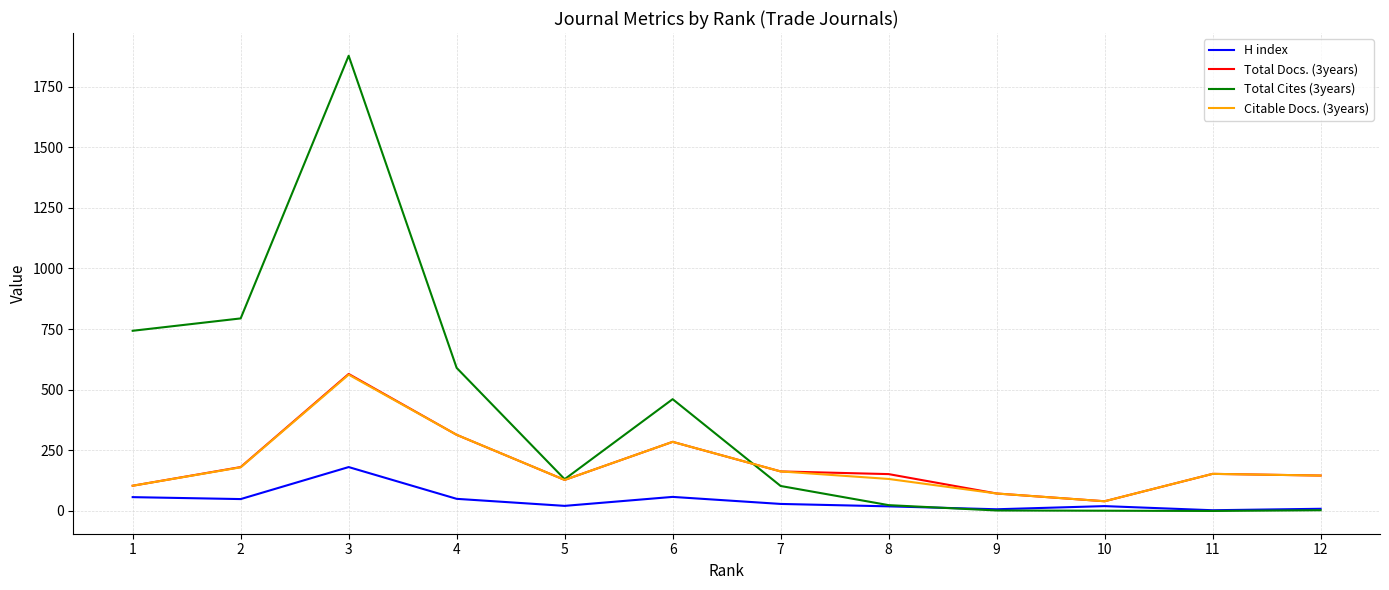

How many series are shown in this chart?

4